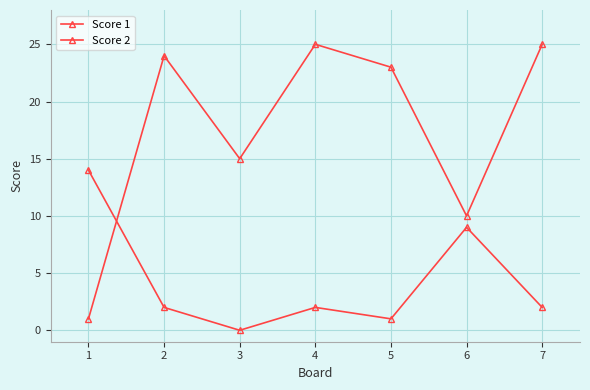

Is the value of Score 1 at 7 greater than the value of Score 2 at 4?

Yes